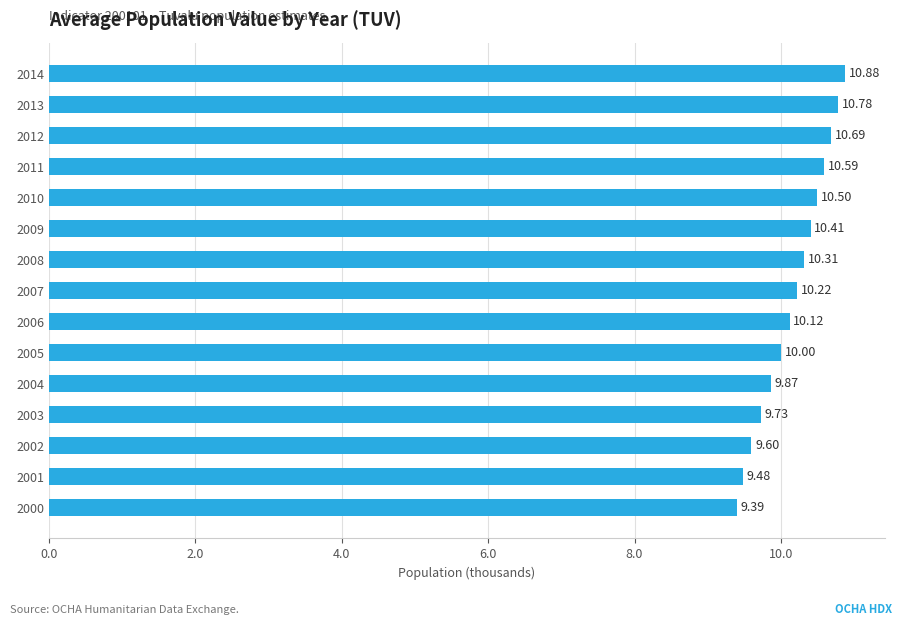

Between 2007 and 2009, which is larger?

2009